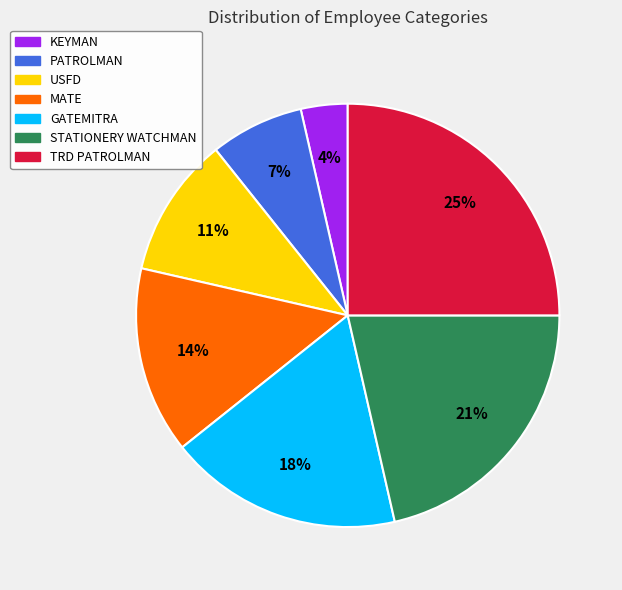

Which has a higher value, PATROLMAN or KEYMAN?

PATROLMAN